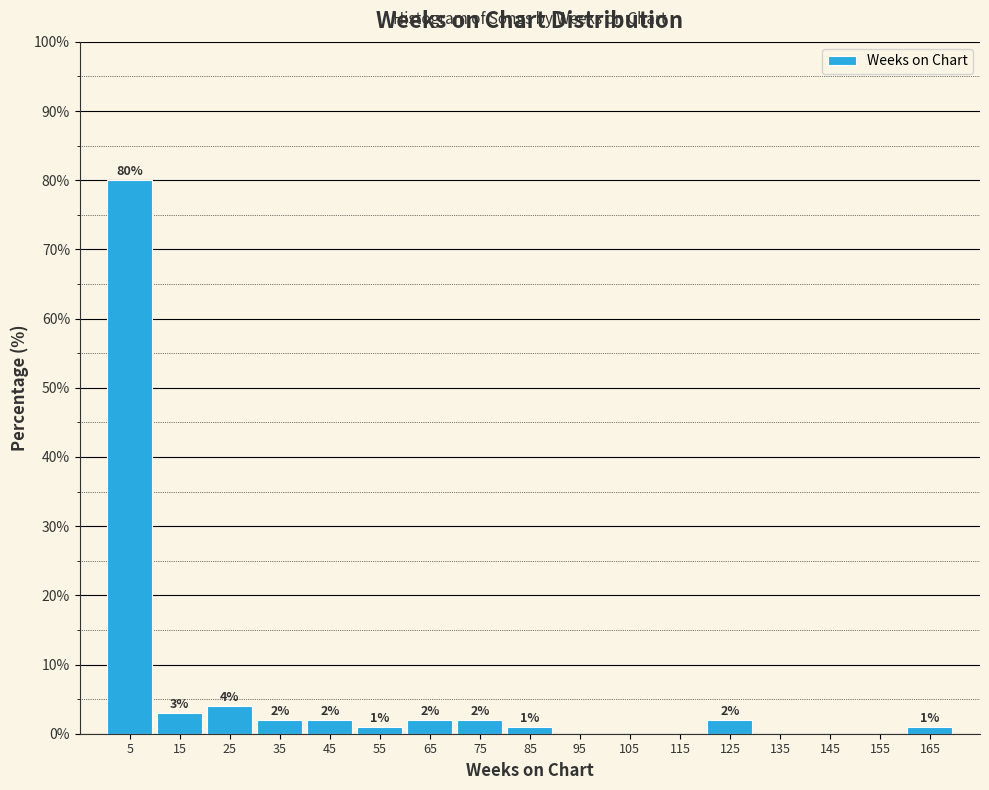

Over which range of the x-axis is the bar tallest?

0 to 10